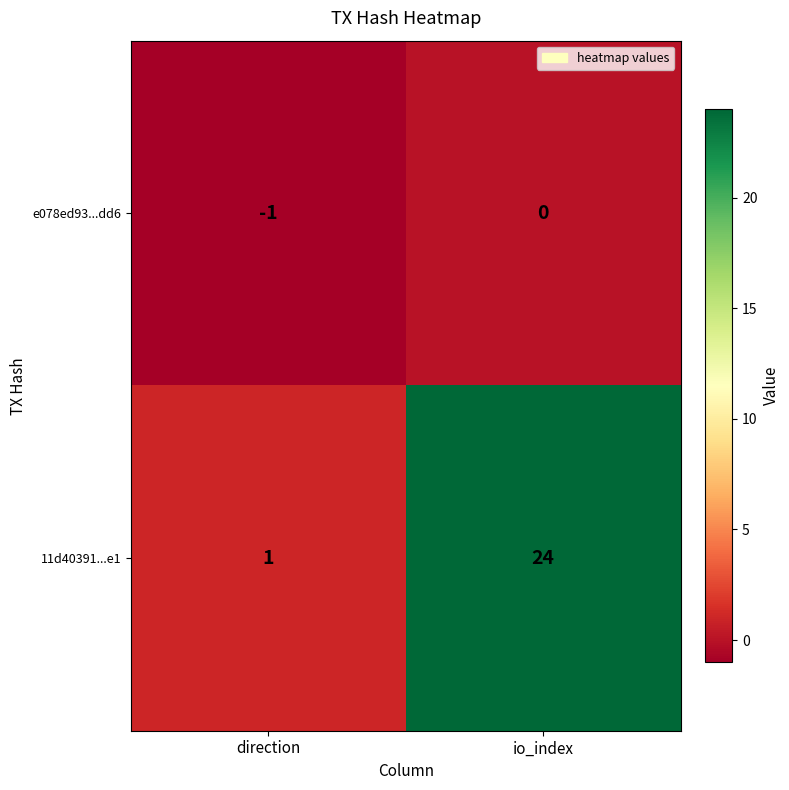

Which series changed the most between direction and io_index?

11d40391...e1